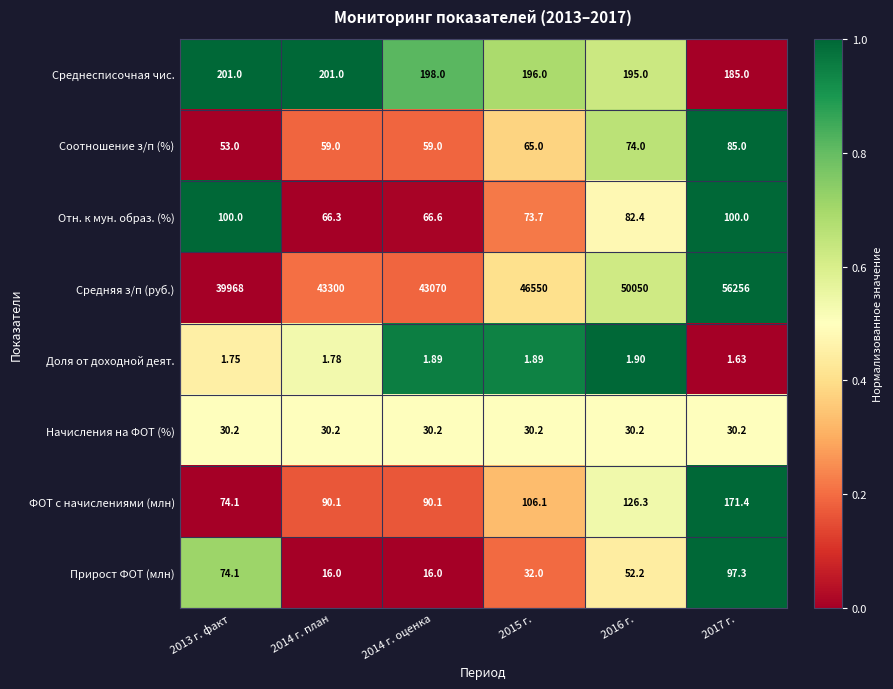

Between 2013 г. факт and 2015 г., which series saw the biggest shift?

Средняя з/п (руб.)